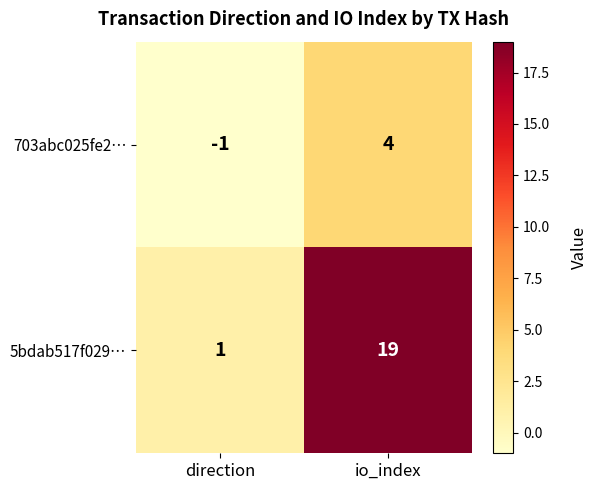

Which category has the highest value in the 703abc025fe2… series?

io_index